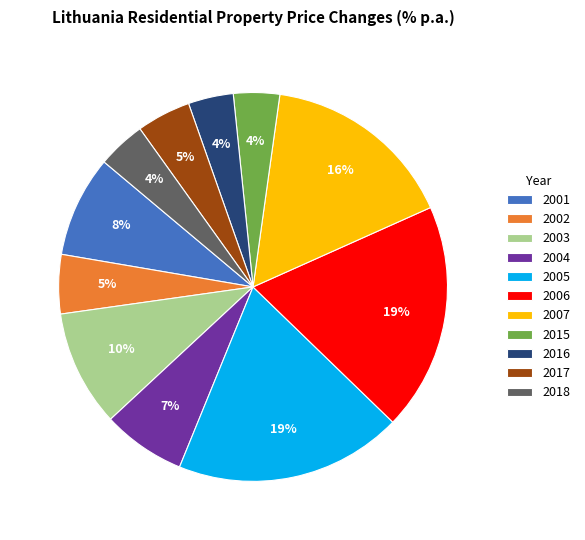

Is the sum of 2015 and 2018 greater than half?

No